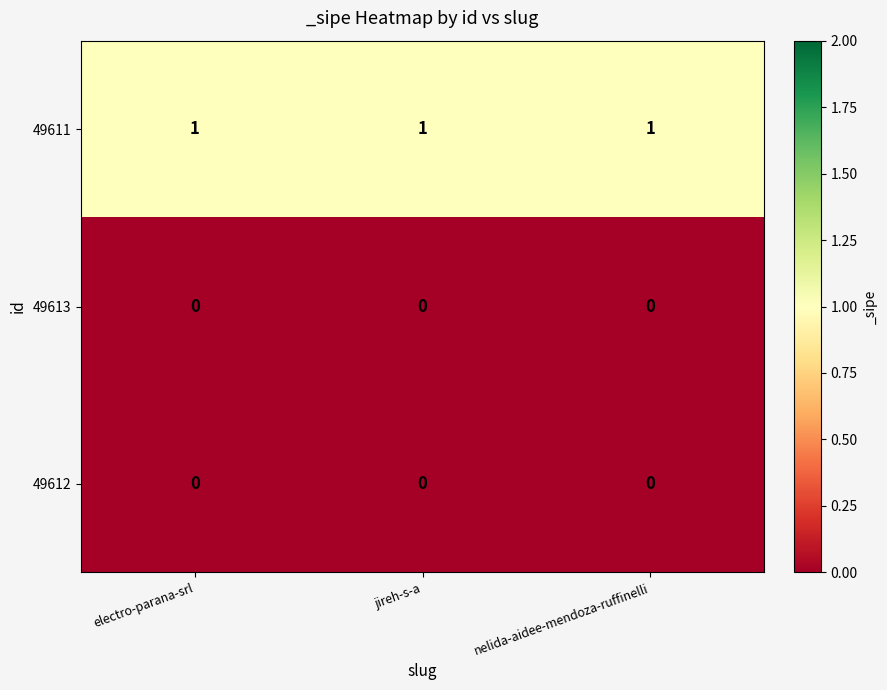

Is it true that 49611 equals 0 at jireh-s-a?

False